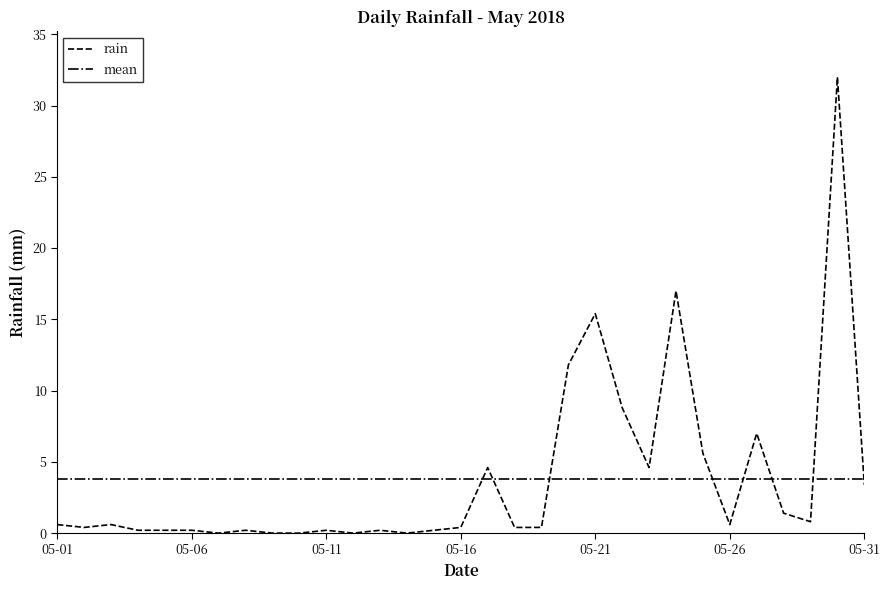

How many values are above zero?

26